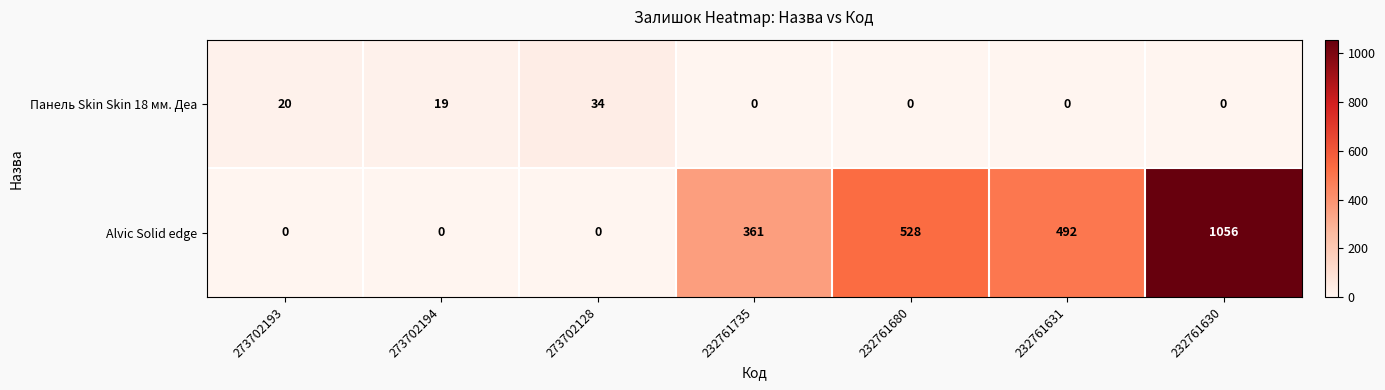

Reading left to right, list all the values displayed in this chart.

Панель Skin Skin 18 мм. Деа: 20	19	34	0	0	0	0
Alvic Solid edge: 0	0	0	361	528	492	1056